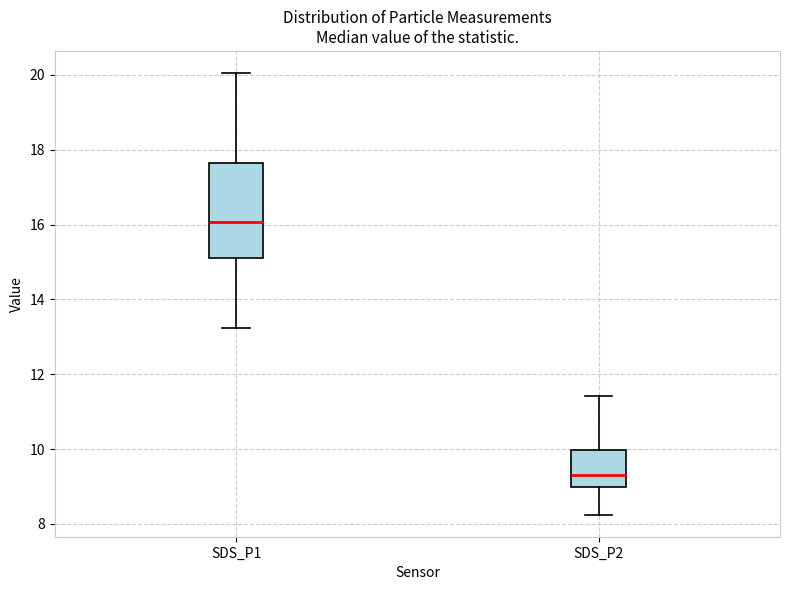

Reading left to right, read every box against the y-axis: the position of its median line, the range the box covers, and the ends of its whiskers. The values are not printed on the chart, so give them approximately, as read against the axis.

SDS_P1: median 16.0, box 15.2 to 17.6, whiskers 13.2 to 20.0
SDS_P2: median 9.4, box 9.0 to 10.0, whiskers 8.2 to 11.4